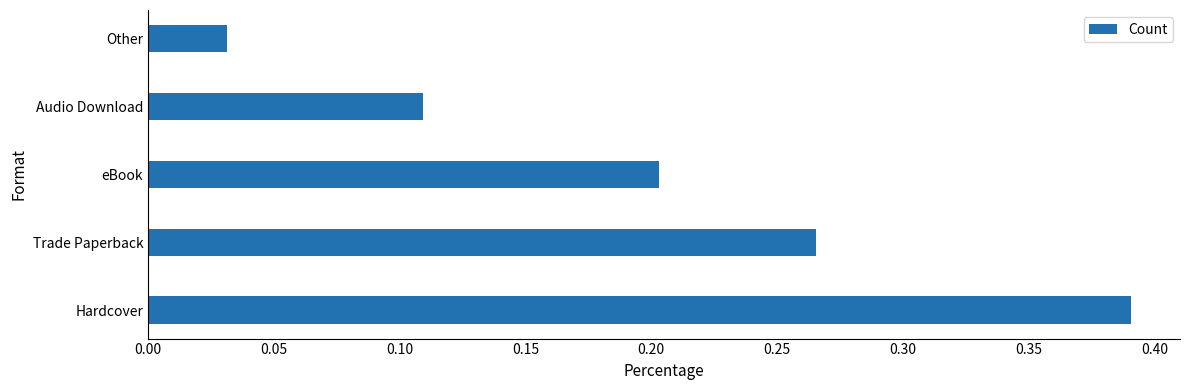

True or false: the data shows 0.1 at eBook.

False